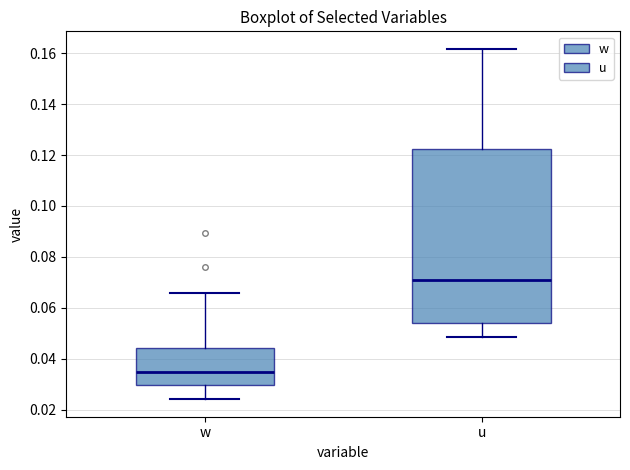

Where does the lower whisker of the box for u end on the y-axis? The values are not printed on the chart, so give them approximately, as read against the axis.

0.048